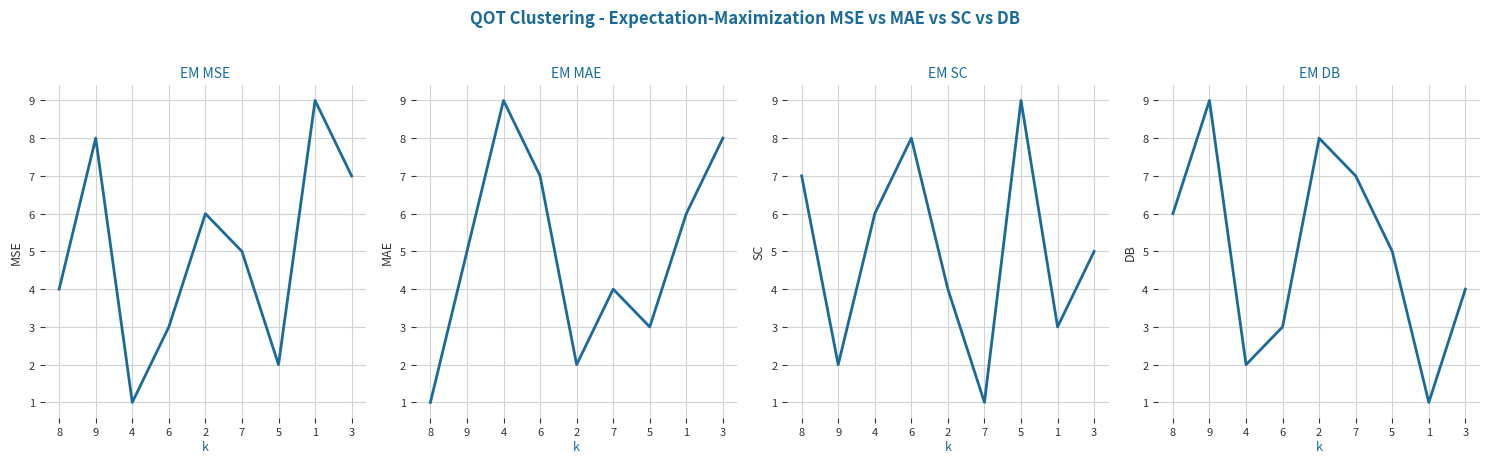

What is the label of the 5th point from the right?

2